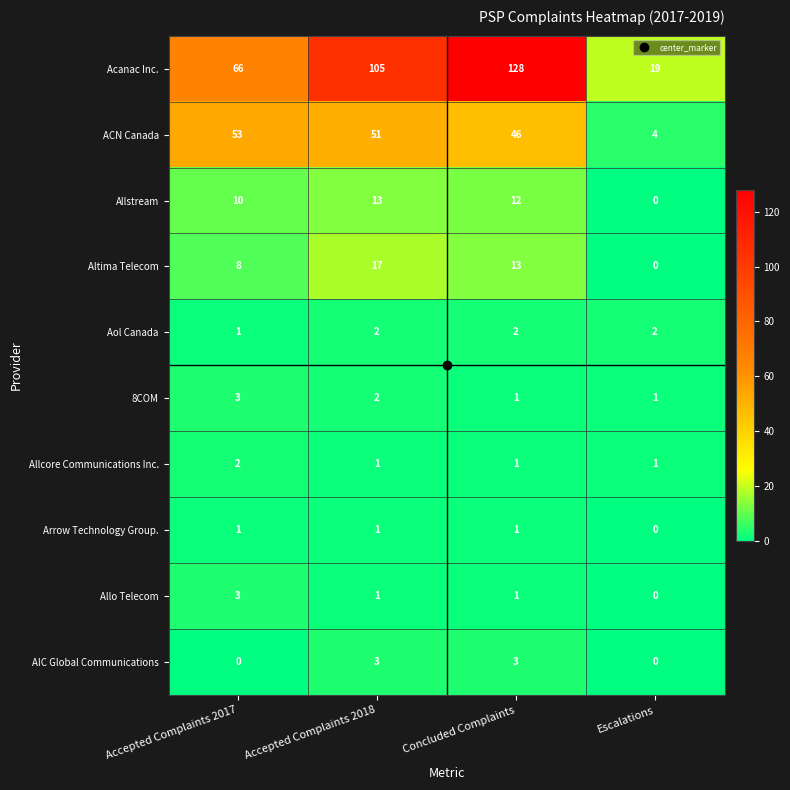

What is the approximate value of Allo Telecom at Accepted Complaints 2017?

3